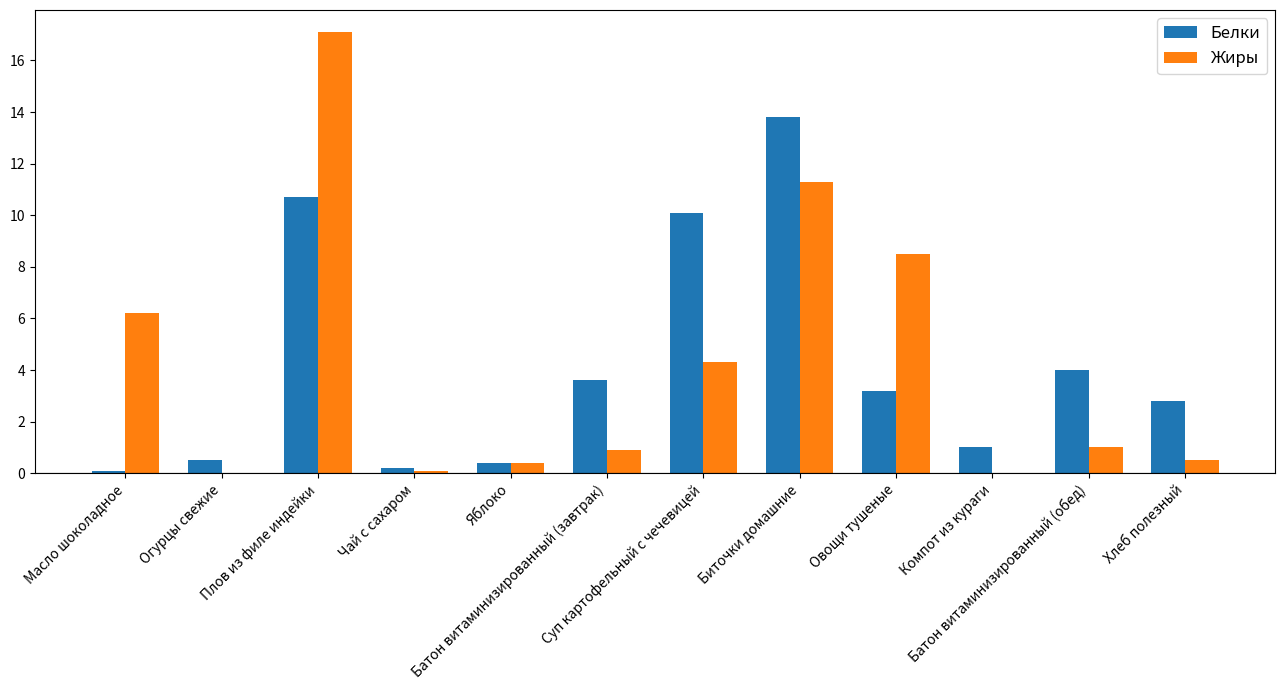

What is the maximum value shown in the chart?

17.1